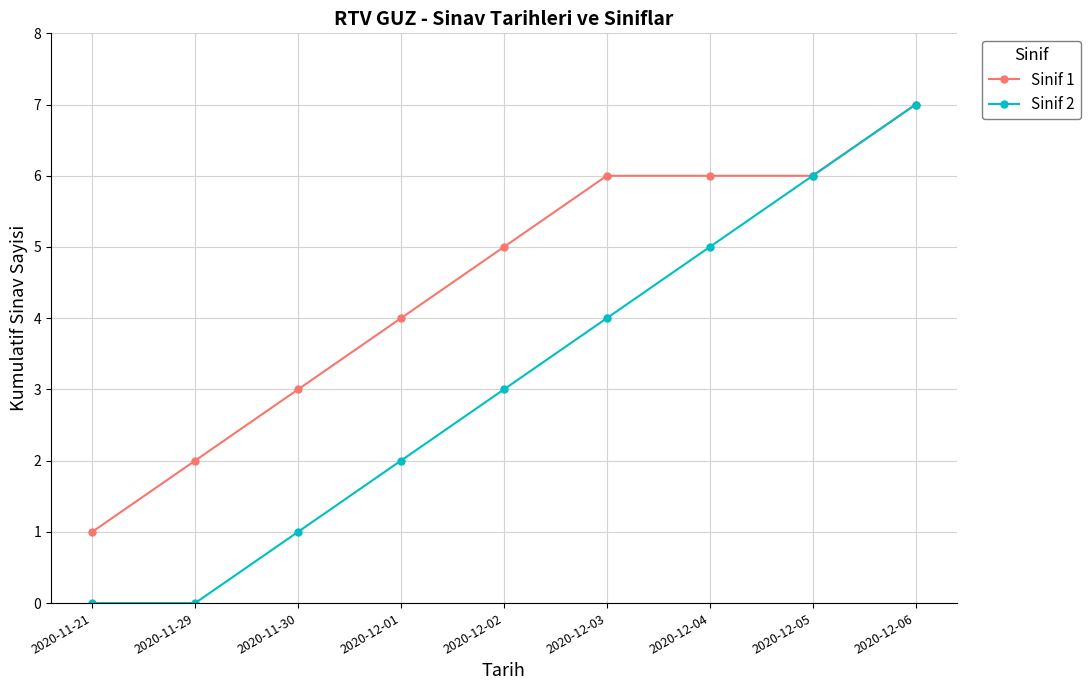

What is the difference between the Sinif 2 values at 2020-12-01 and 2020-12-04?

3